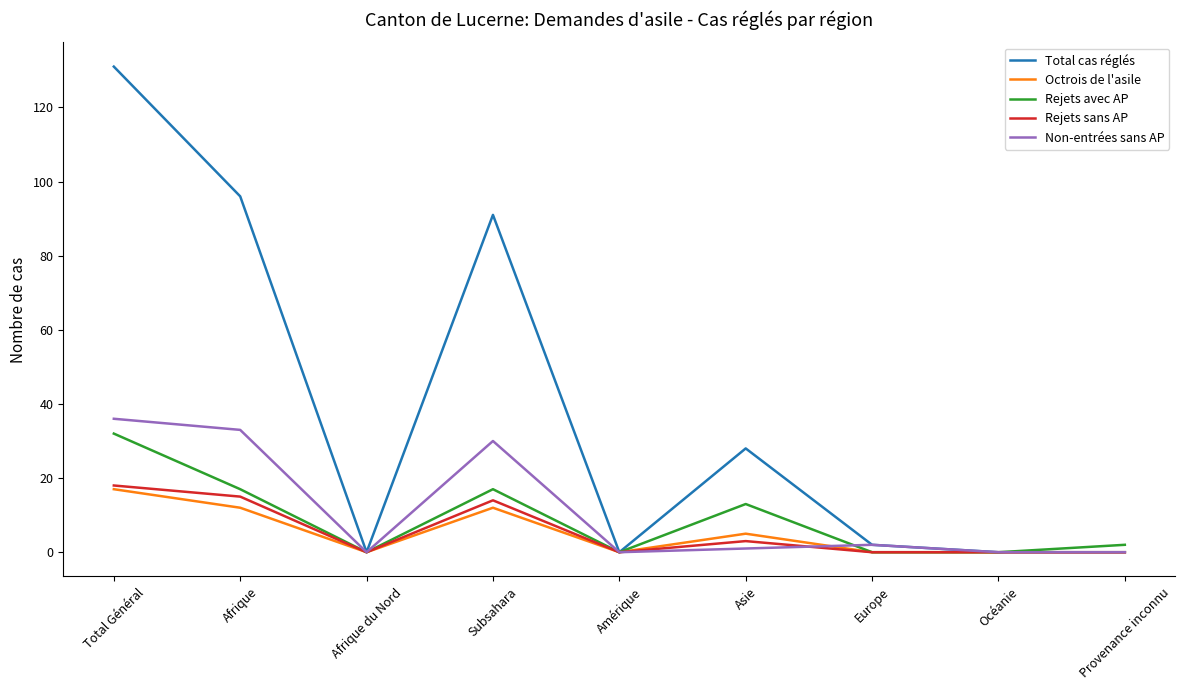

True or false: Non-entrées sans AP has a value of 36 at Total Général.

True